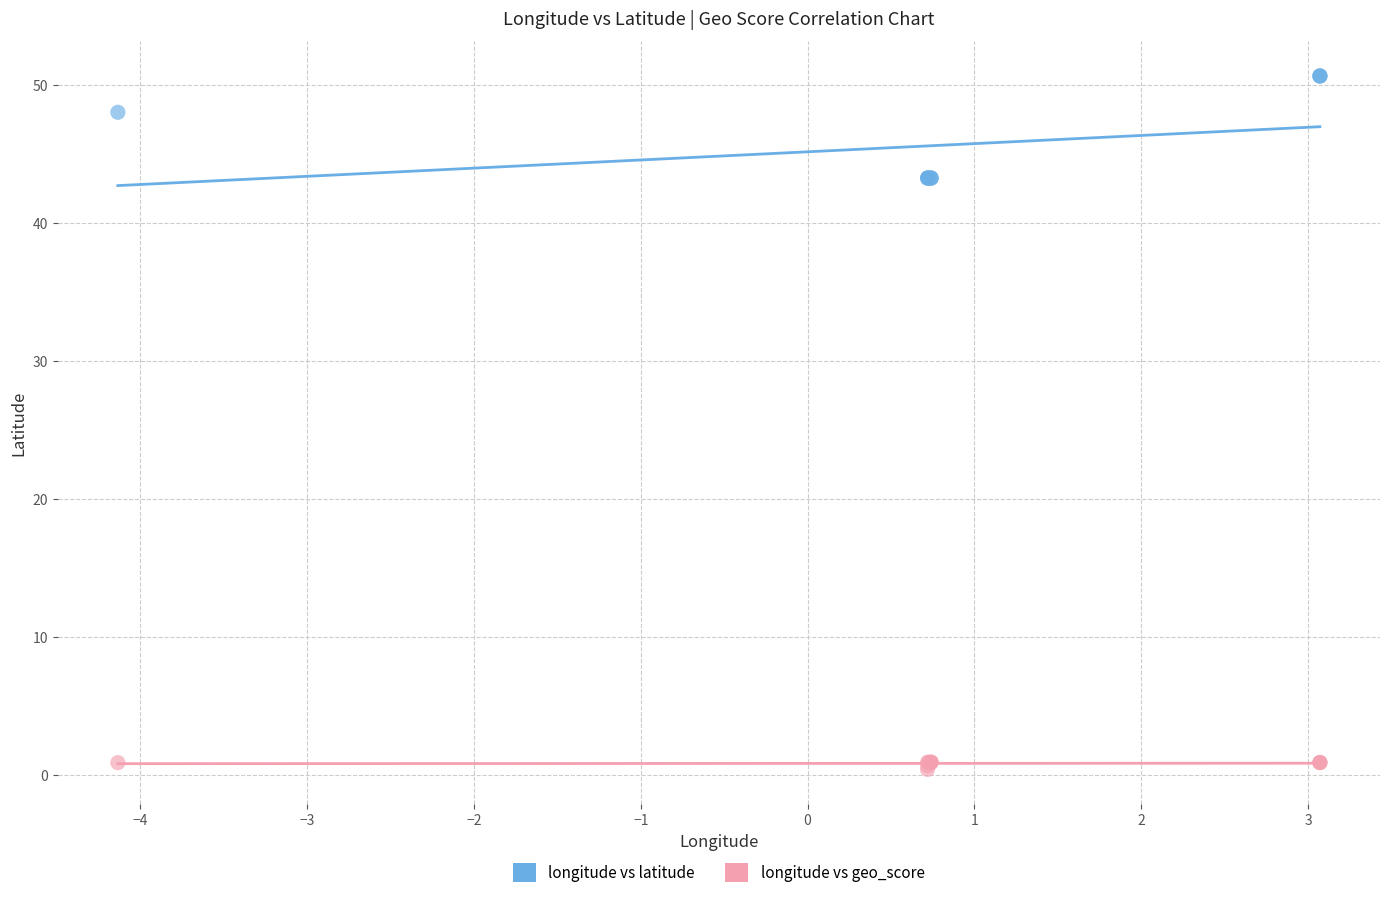

Which series reaches the minimum Y coordinate?

longitude vs geo_score